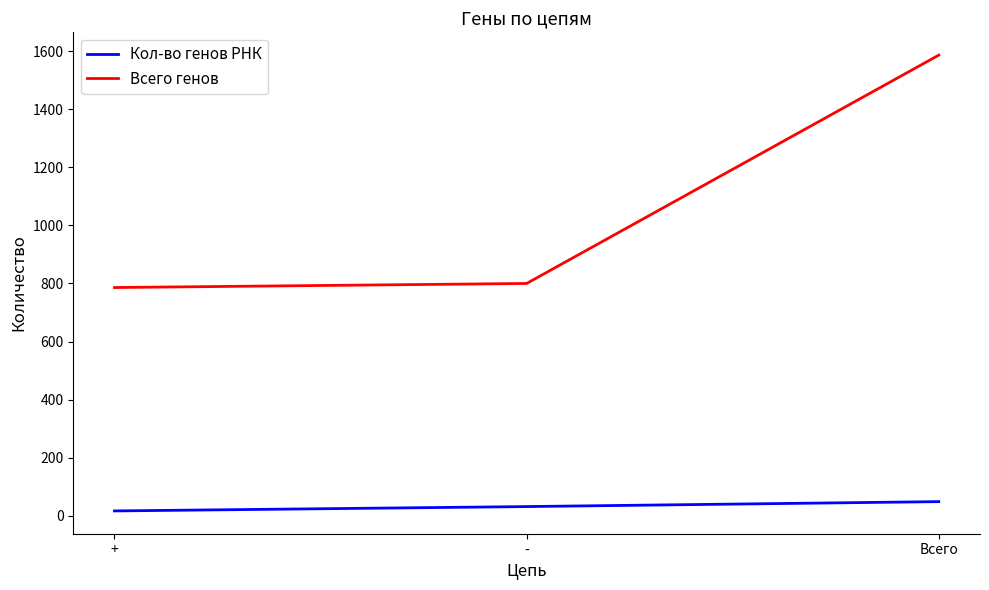

What is the total value across all series at Всего?

1635